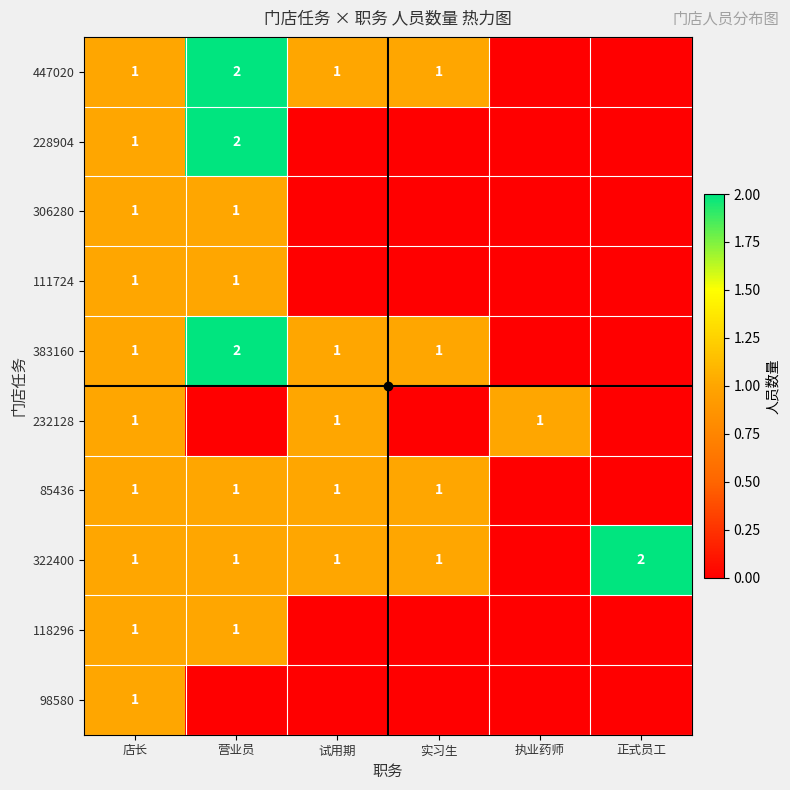

The value of 98580 at 店长 is 2. True or false?

False